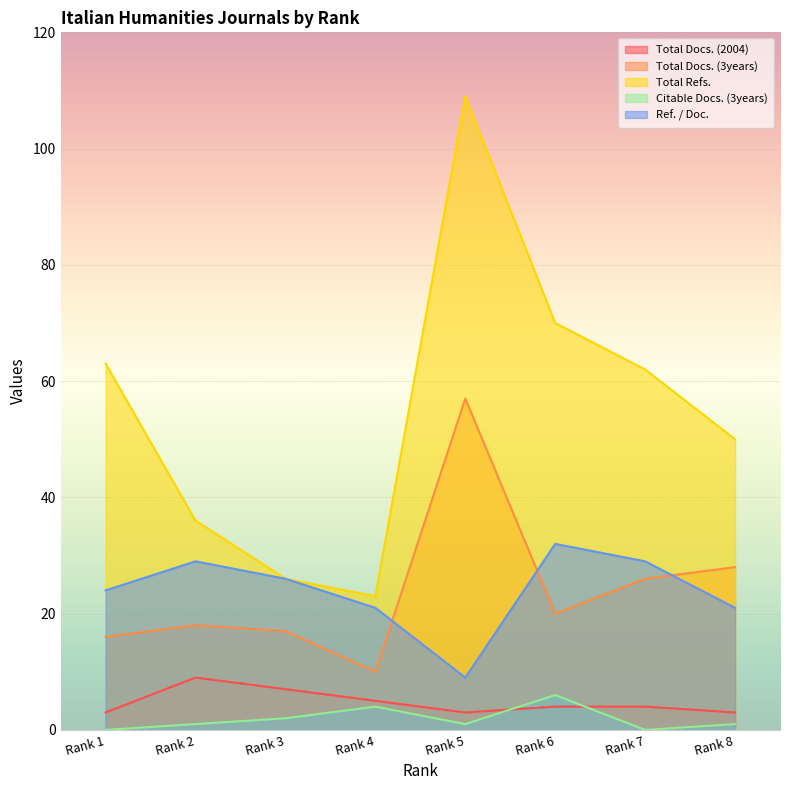

True or false: Total Docs. (3years) and Total Docs. (2004) intersect in this chart.

False